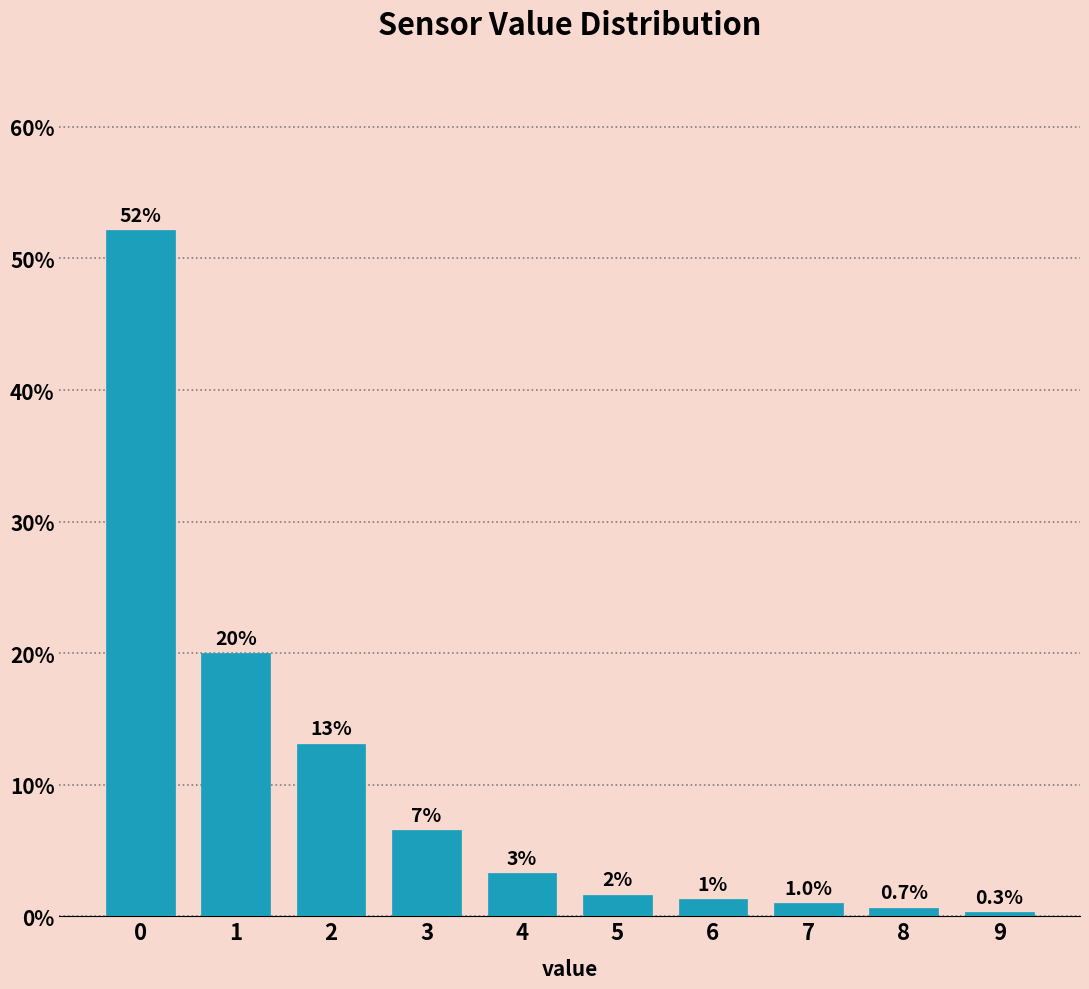

Which has a higher value, 3 or 6?

3